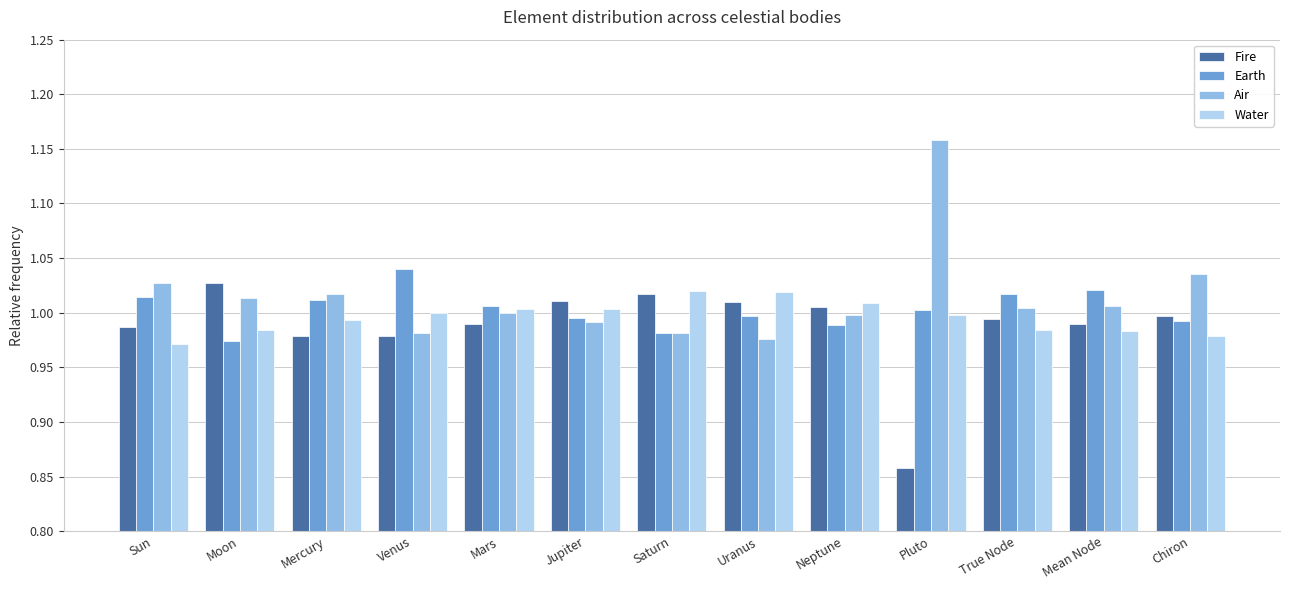

What is the sum of all Fire values?

12.8